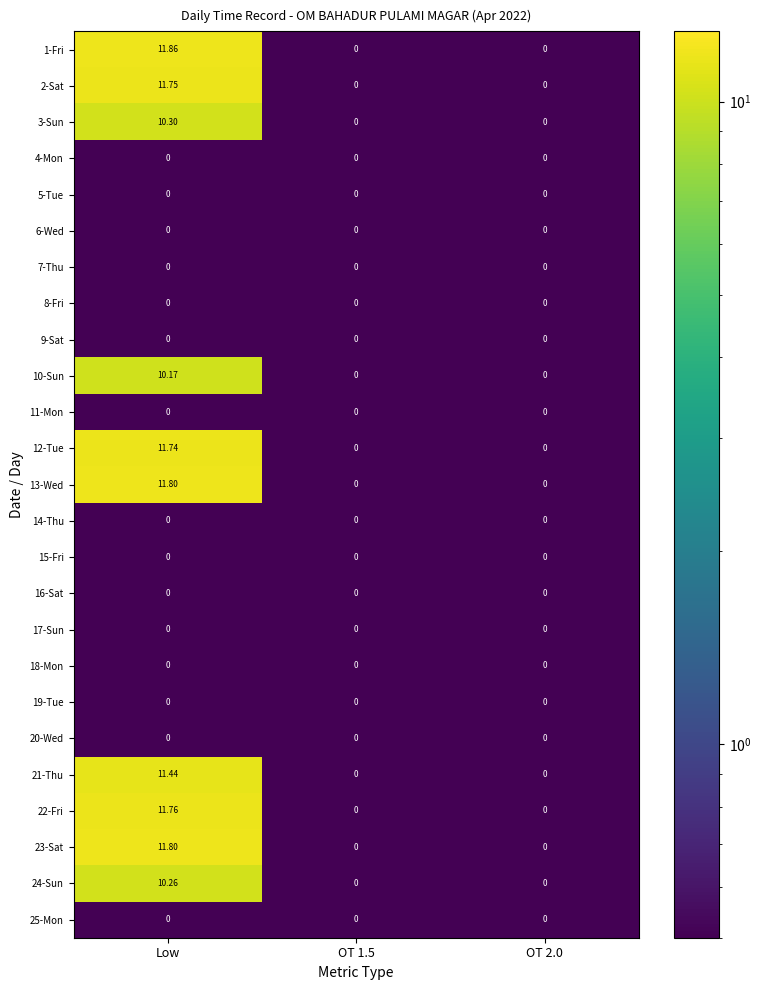

What is the maximum value shown in the chart?

11.9